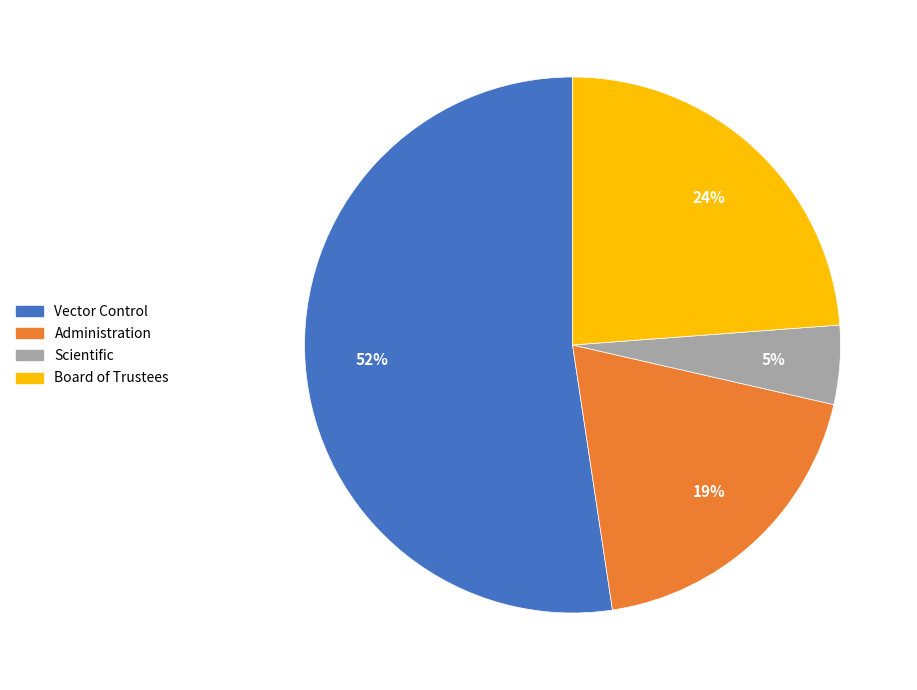

To the nearest percent, what portion does Board of Trustees represent?

24%